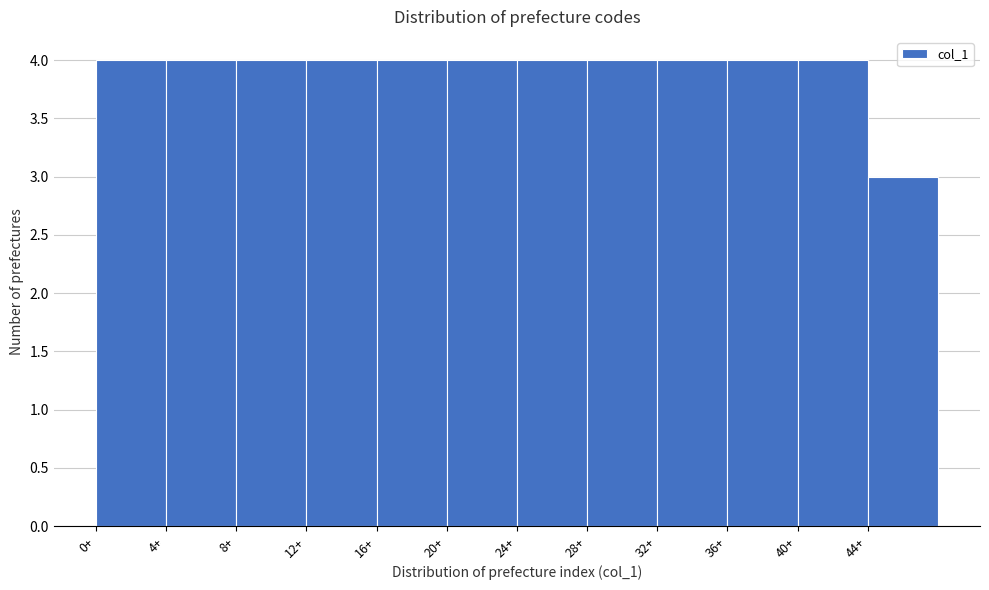

What is the height of the bar covering 16.5 to 20.5 on the x-axis? The values are not printed on the chart, so give them approximately, as read against the axis.

4